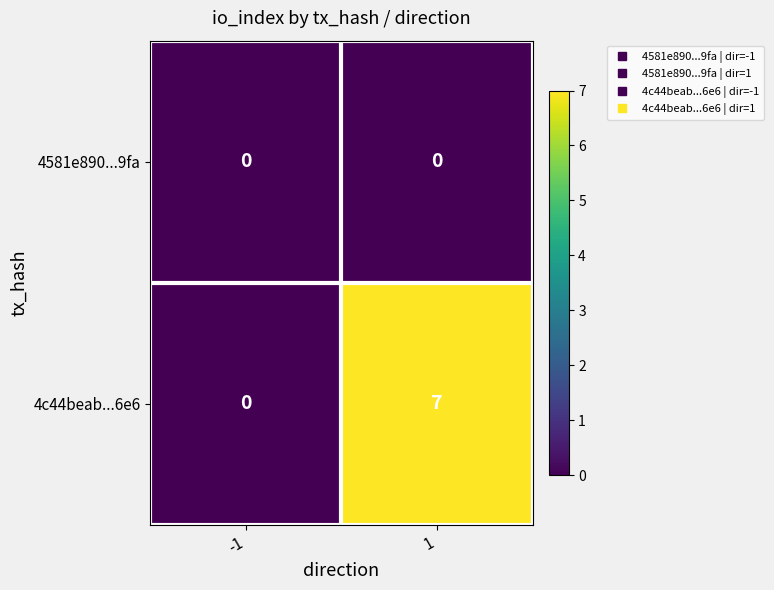

Count the number of data series in this chart.

2